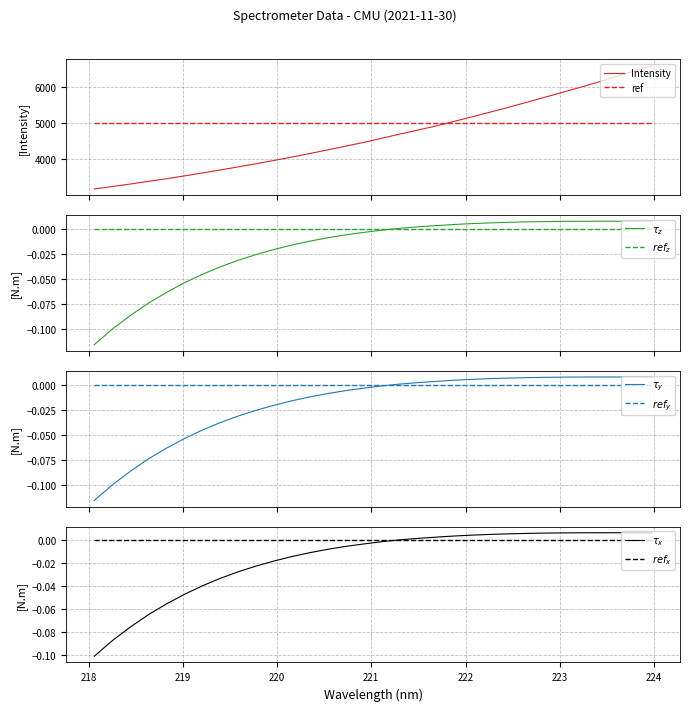

How many times do Intensity and ref cross each other?

1